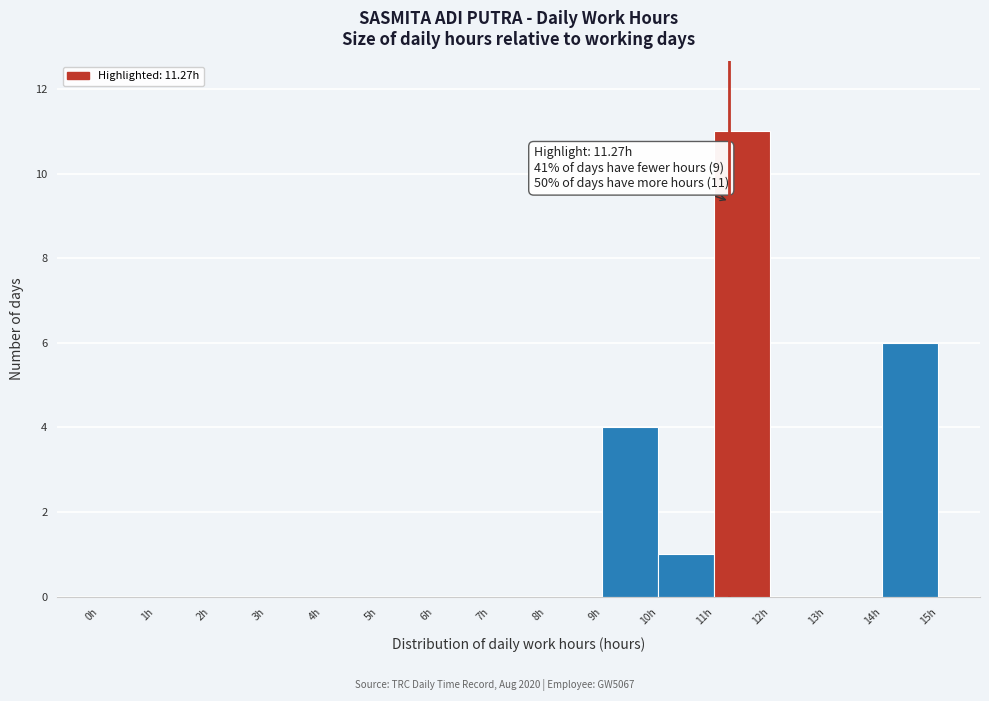

Over which range of the x-axis is the bar tallest?

11 to 12